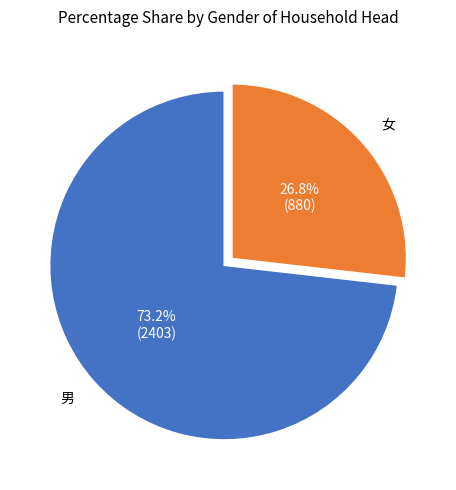

Is there any slice that represents more than half of the pie?

Yes